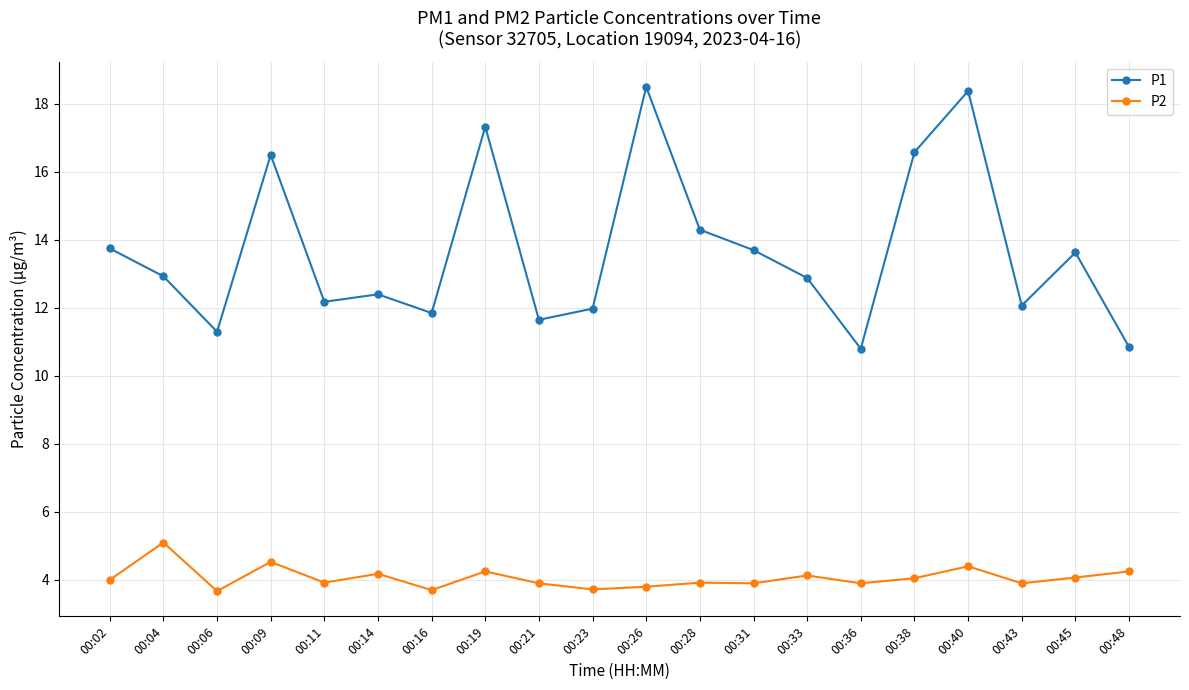

Is it true that P2 equals 7.6 at 00:04?

False